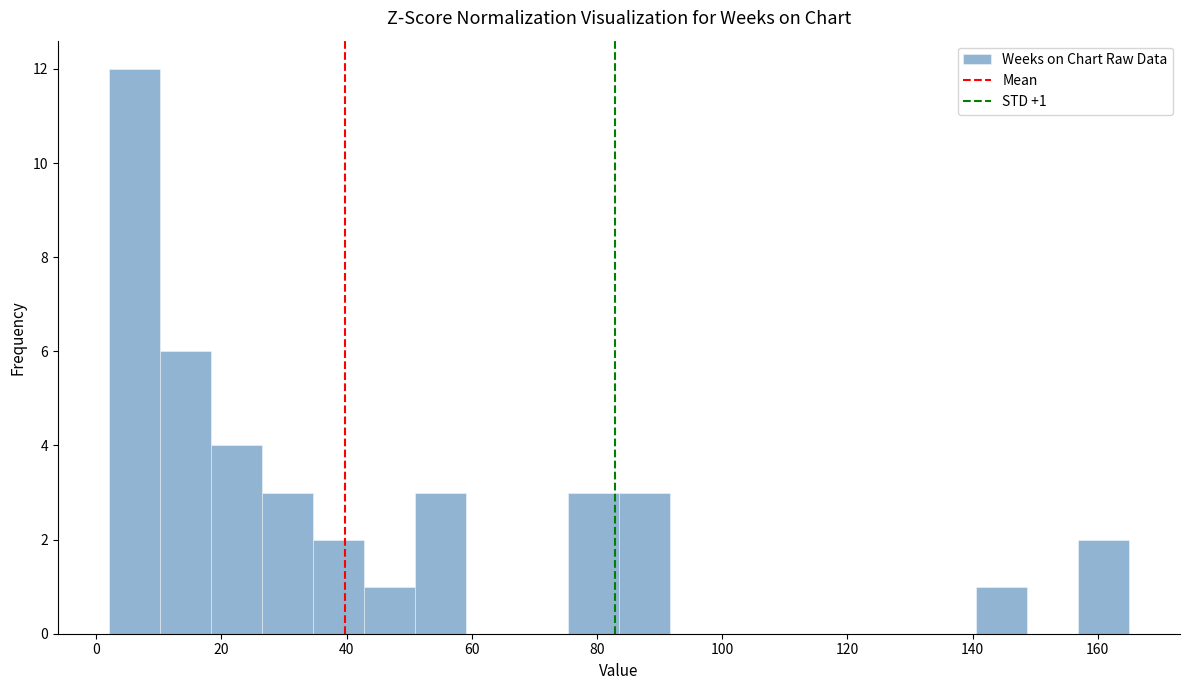

Over which range of the x-axis is the bar tallest?

2 to 10